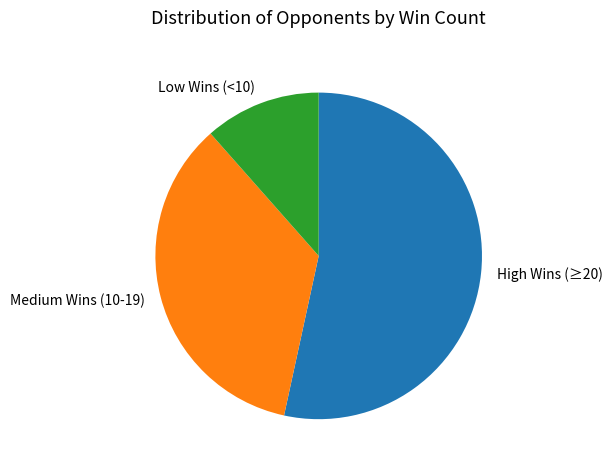

Is the sum of High Wins (≥20) and Low Wins (<10) greater than half?

Yes